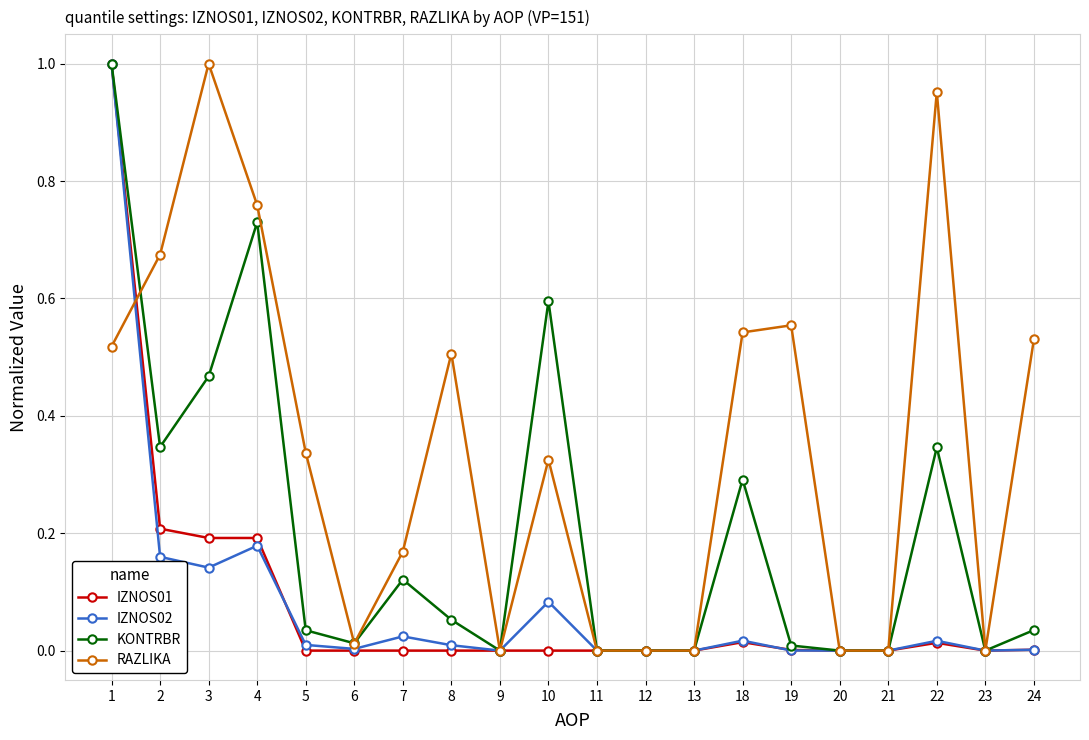

Which series changed the most between 20 and 22?

RAZLIKA